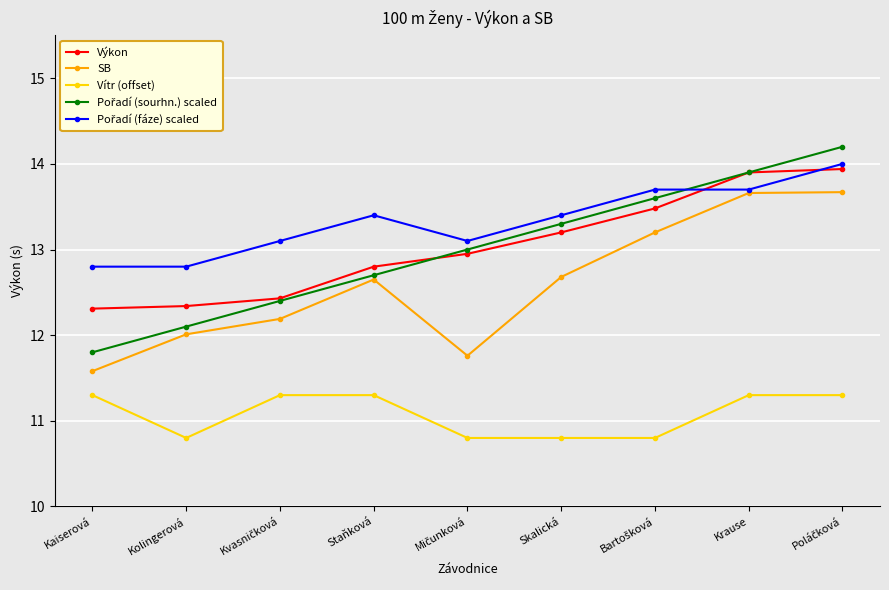

What is the greatest value displayed?

14.2